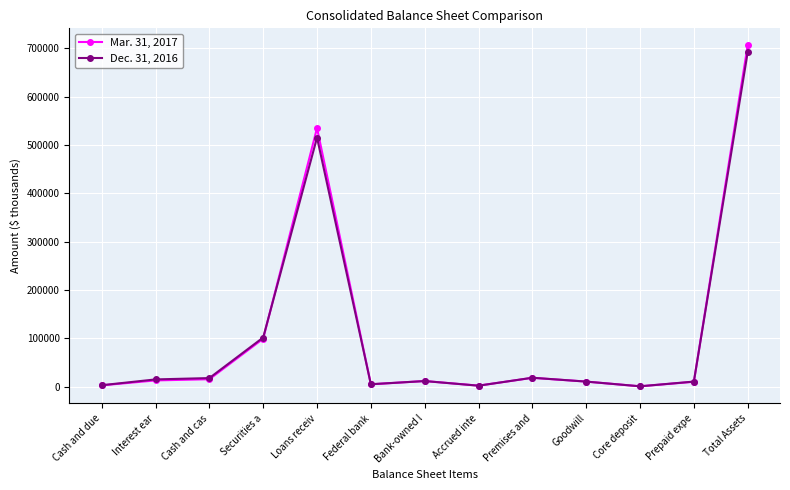

What is the label of the 4th point from the right?

Goodwill